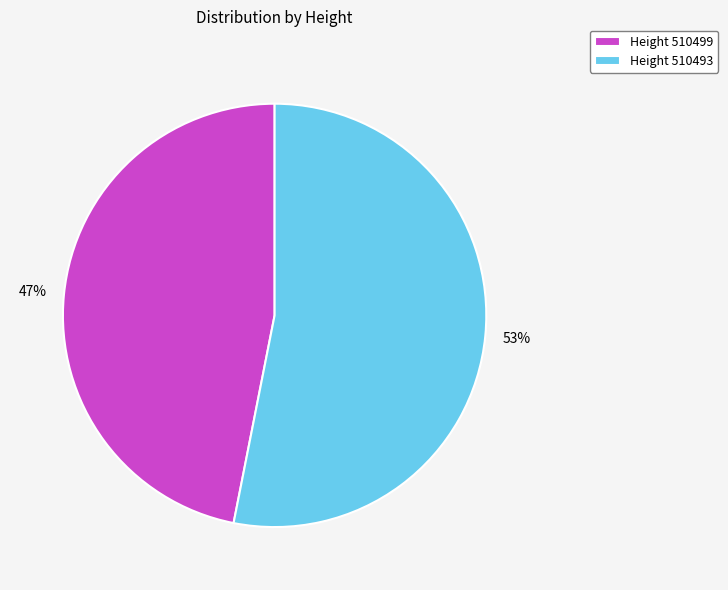

Does any single category account for the majority?

Yes